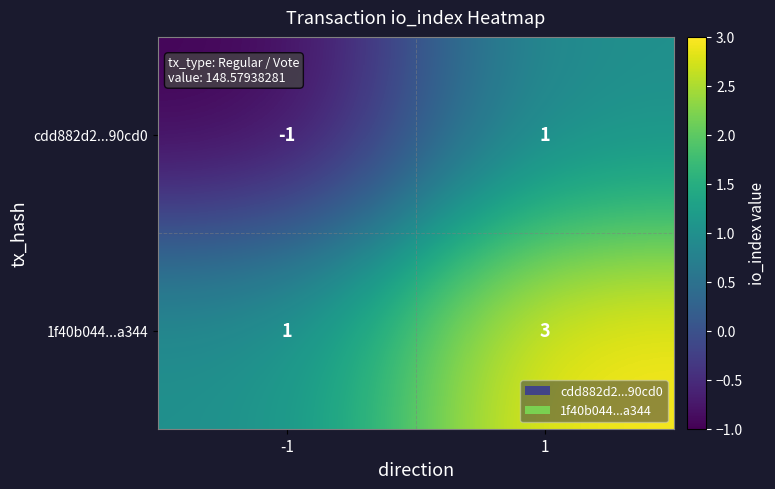

Is it true that cdd882d2...90cd0 equals 1 at 1?

True